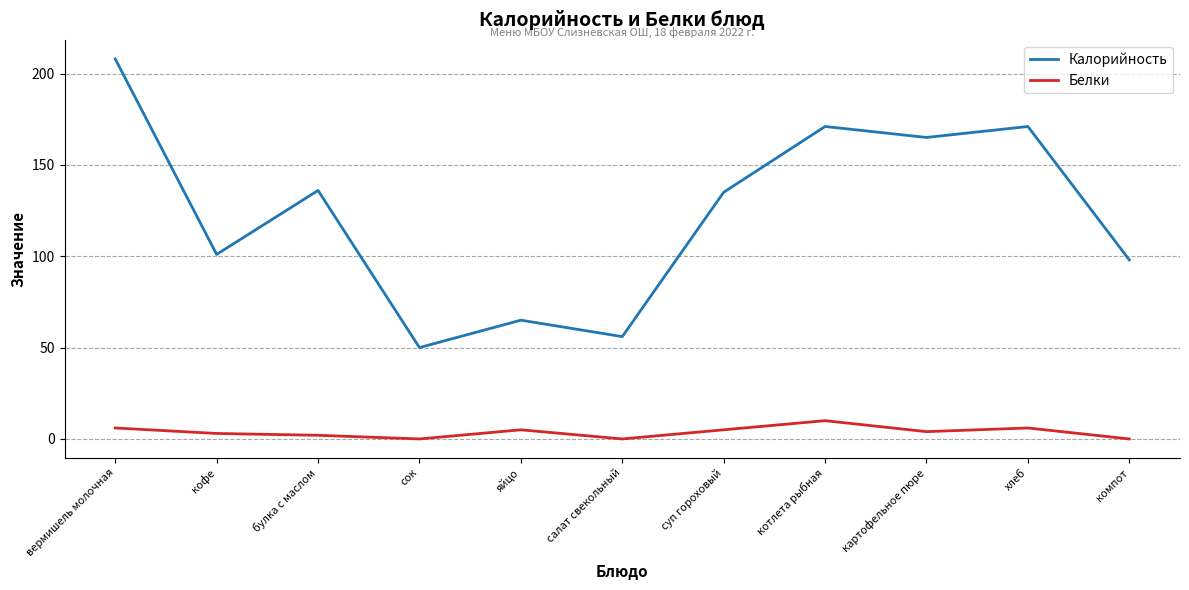

Which category has the lowest value in the Калорийность series?

сок